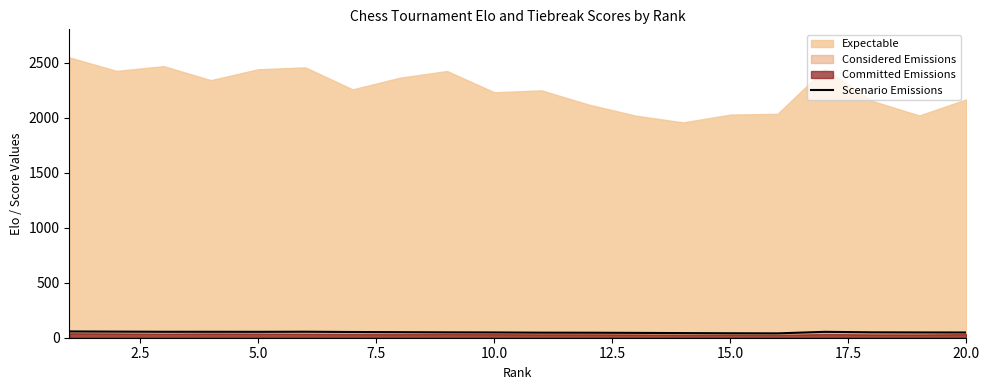

What is the maximum value for Scenario Emissions?

57.0